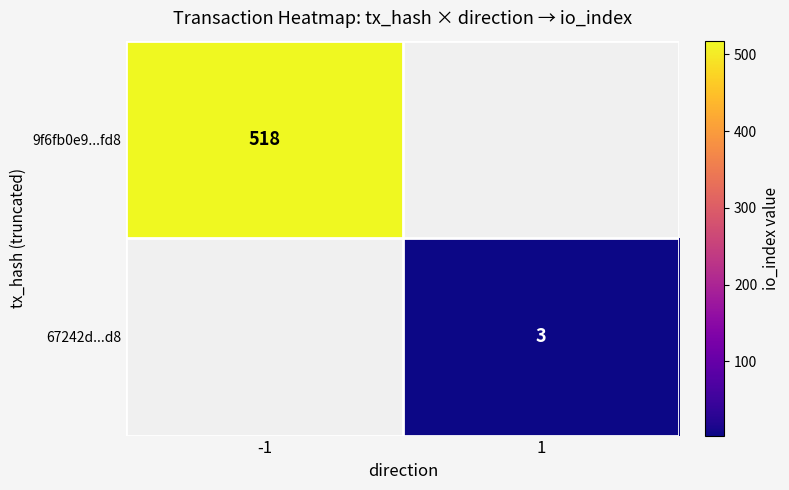

The 67242d...d8 series shows 5.0 at 1. True or false?

False